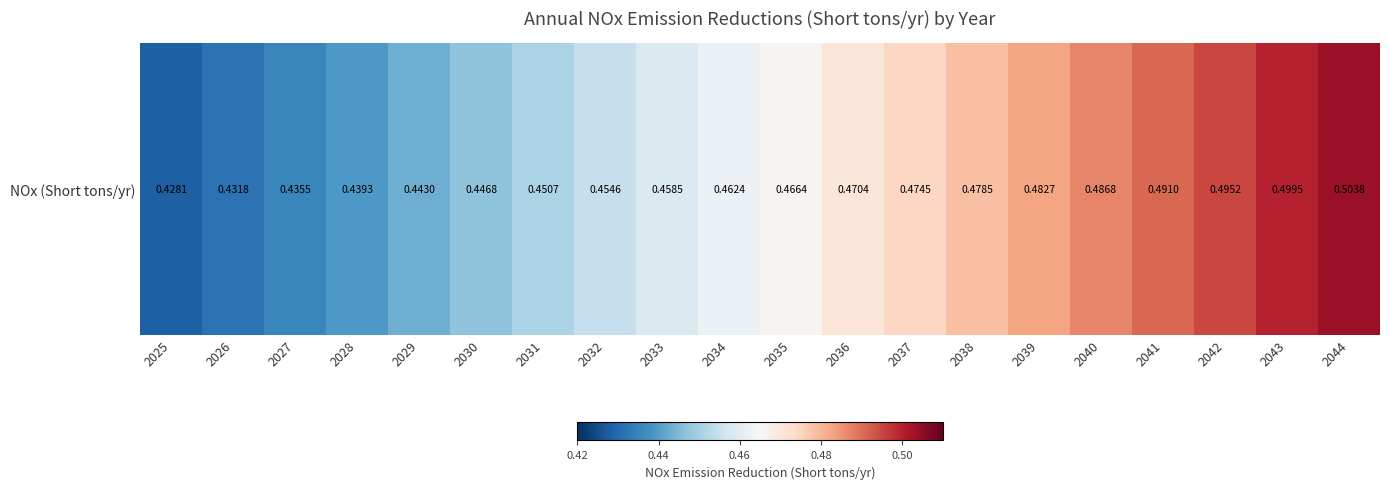

At which label is the value closest to 0?

2025